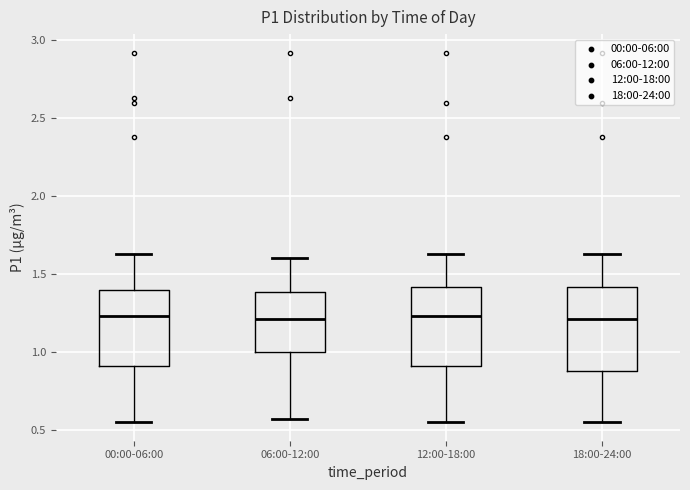

Where is the upper edge of the box for 00:00-06:00 on the y-axis? The values are not printed on the chart, so give them approximately, as read against the axis.

1.40